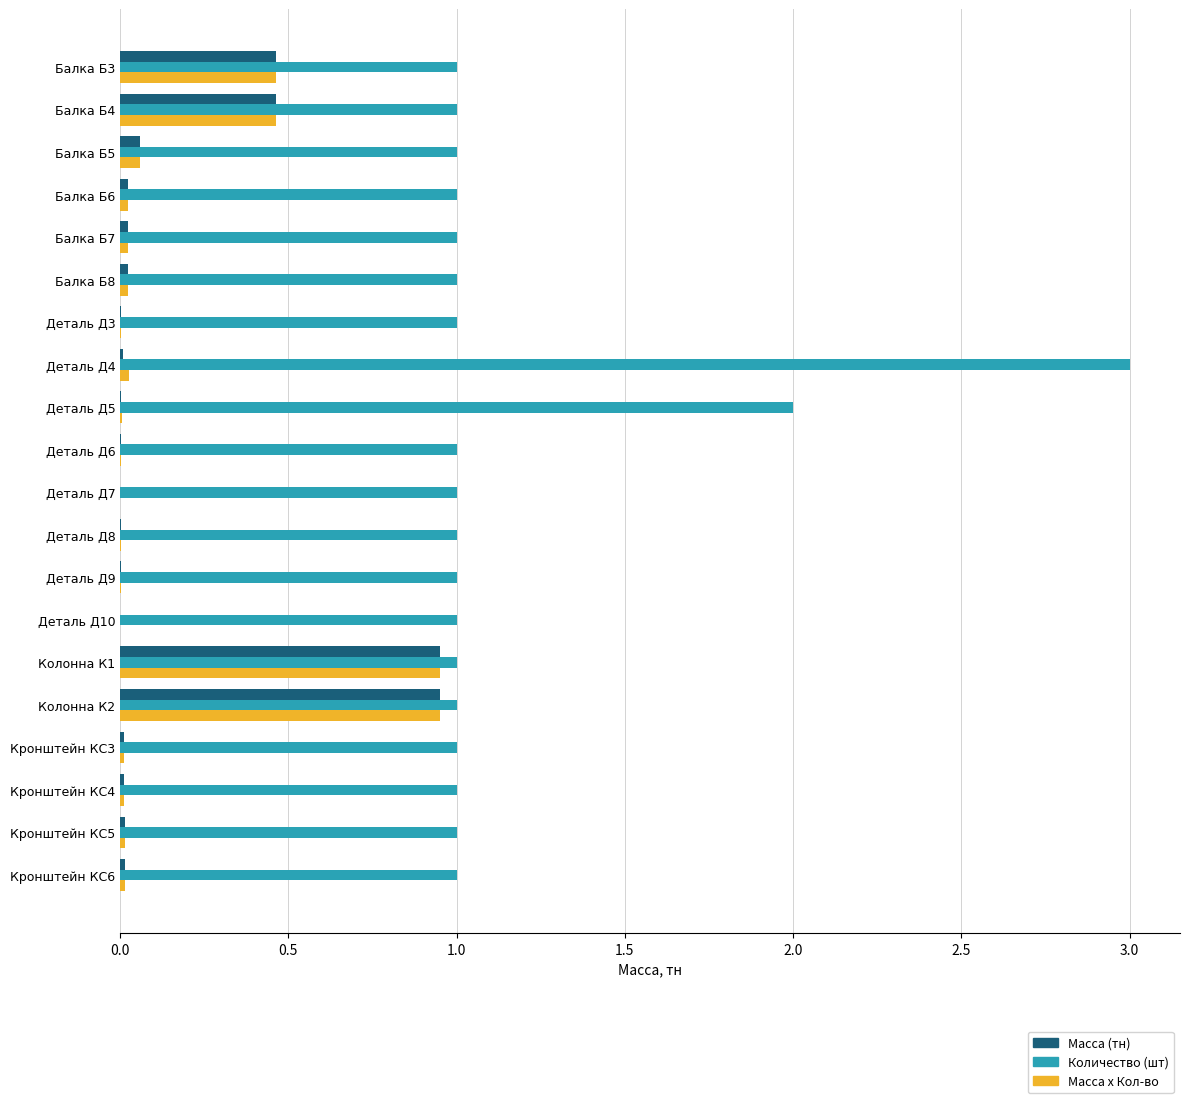

The Количество (шт) series shows 2.0 at Деталь Д5. True or false?

True